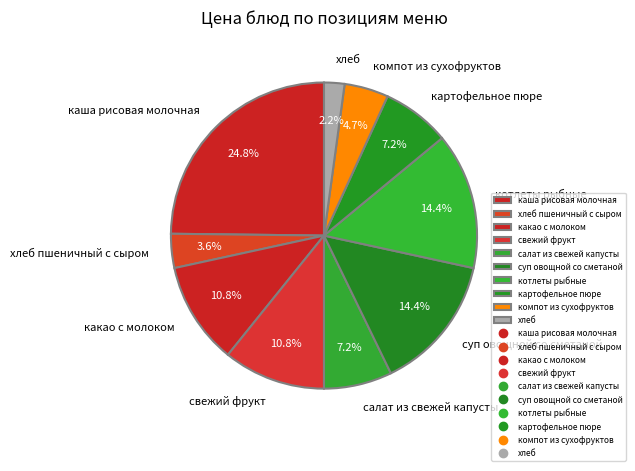

To the nearest percent, what percentage of the pie is хлеб?

2%